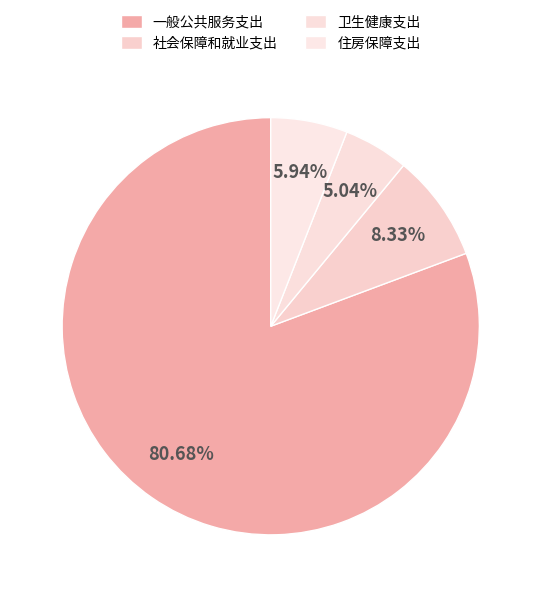

Is it true that 一般公共服务支出 is 81% of the pie?

True